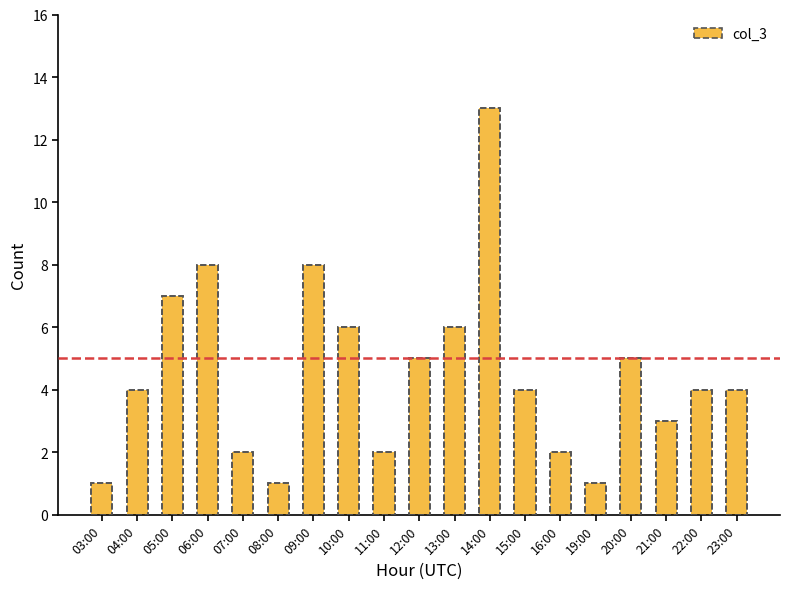

What is the greatest value displayed?

13